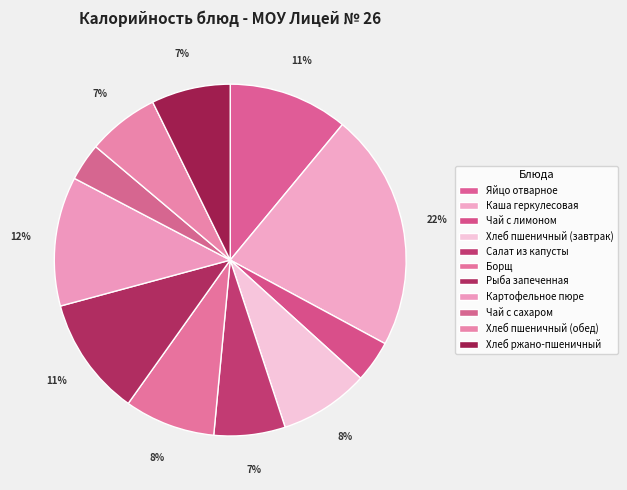

Count the number of slices in the pie.

11